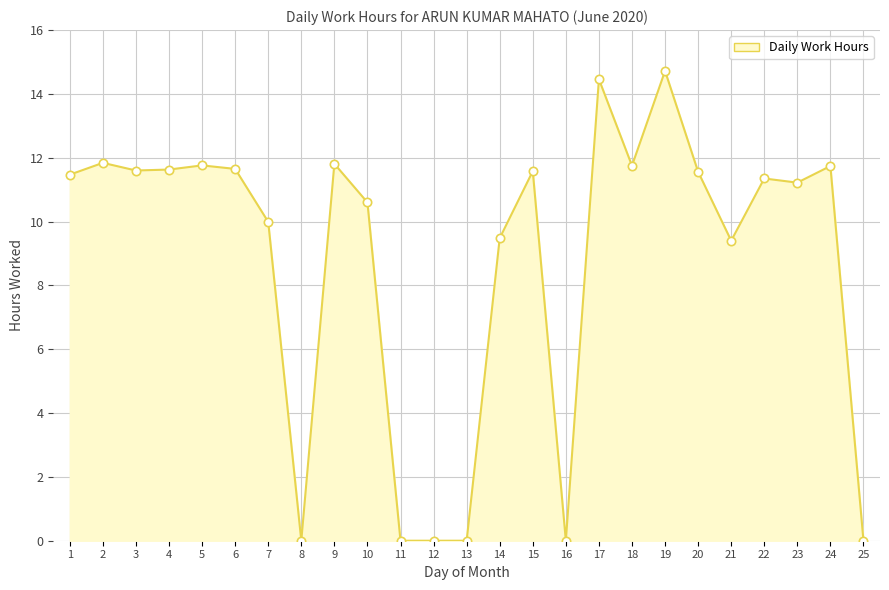

What is the difference between the maximum and minimum values?

14.7